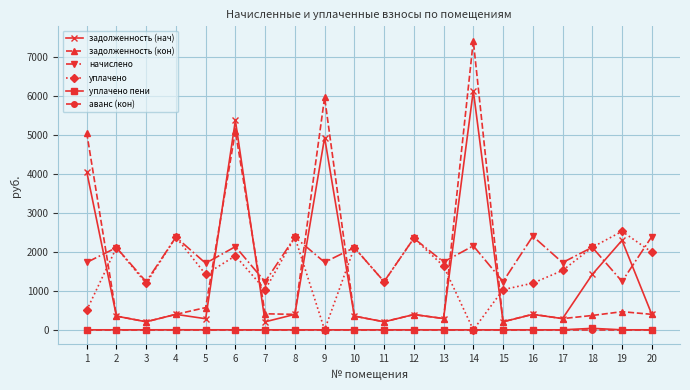

What is the approximate value of уплачено at 15?

1031.9